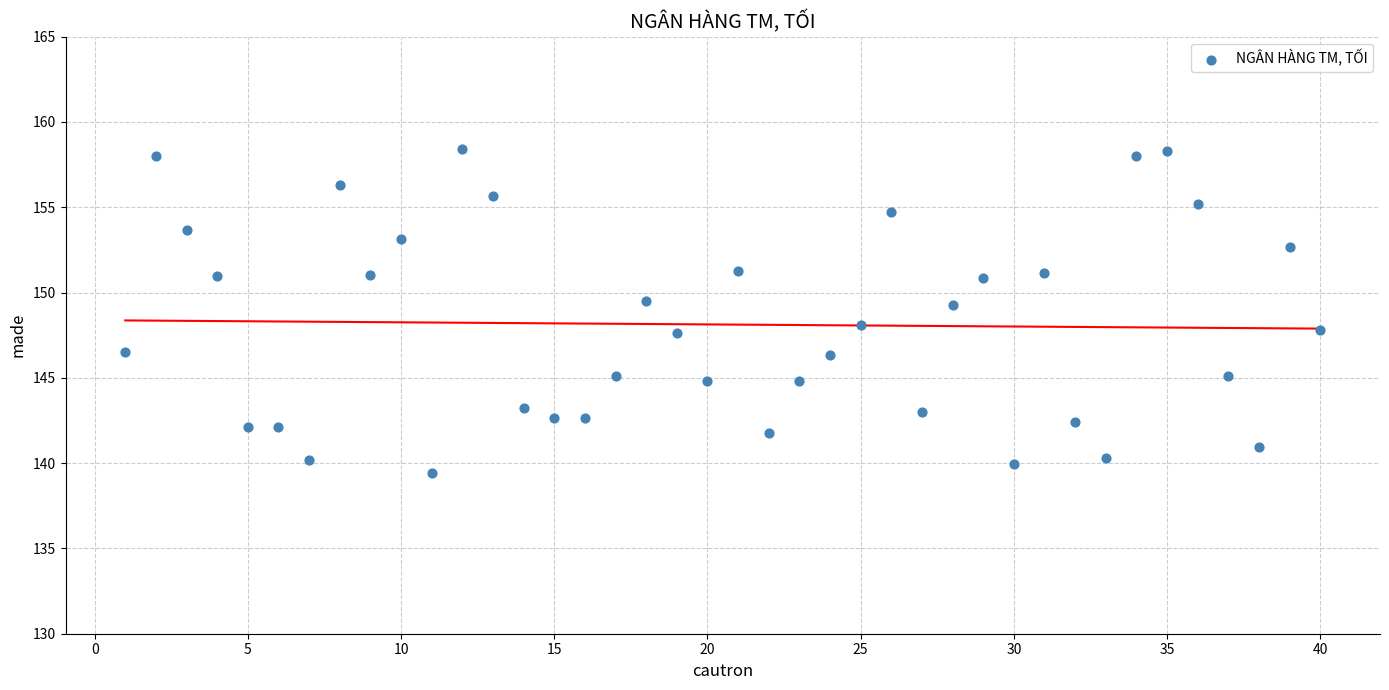

What is the range of Y values (max minus min)?

19.0